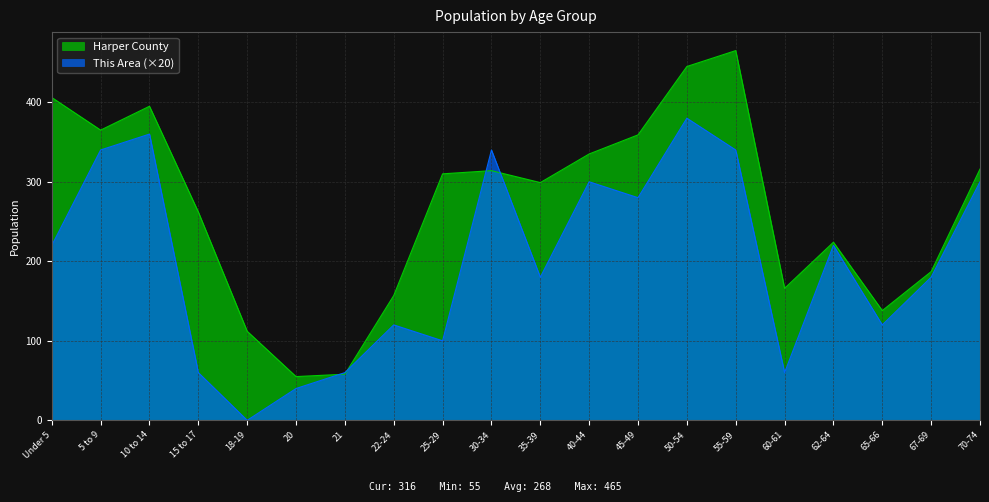

List the series in order of their peak value, lowest first.

This Area (×20), Harper County